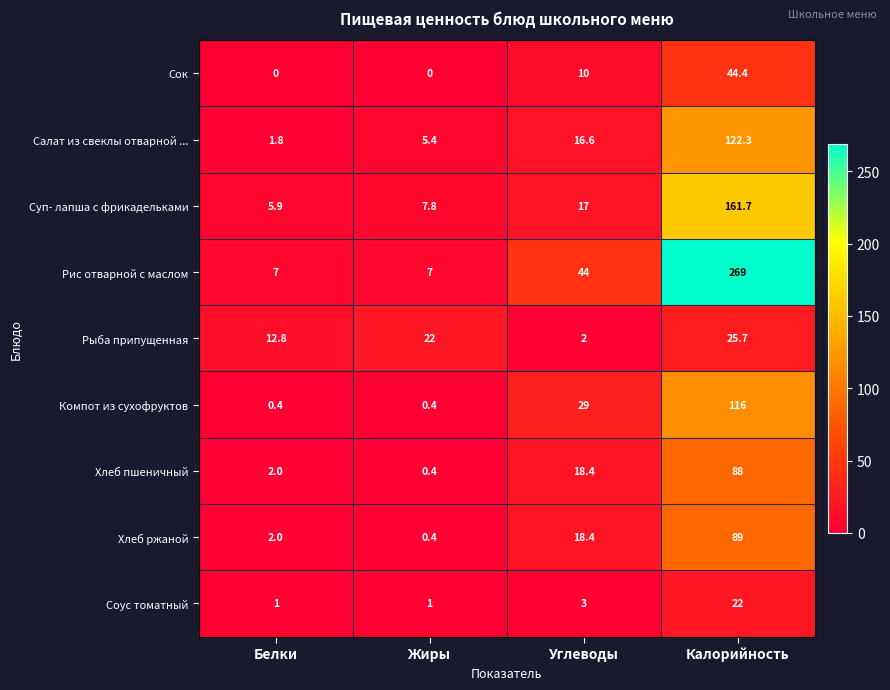

Rank the series by their maximum value, from highest to lowest.

Рис отварной с маслом, Суп- лапша с фрикадельками, Салат из свеклы отварной ..., Компот из сухофруктов, Хлеб ржаной, Хлеб пшеничный, Сок, Рыба припущенная, Соус томатный